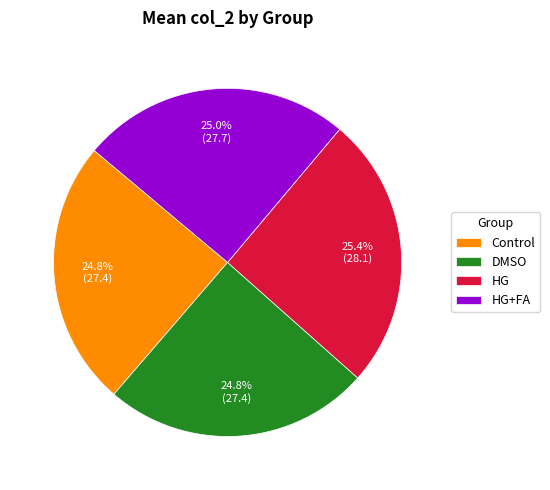

Combined, what portion of the pie is DMSO and Control?

49.4%